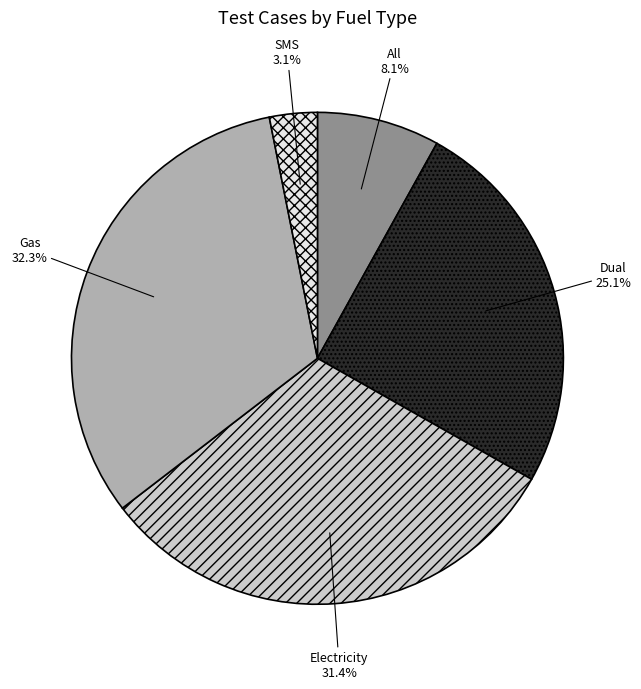

How many slices are in this pie chart?

5